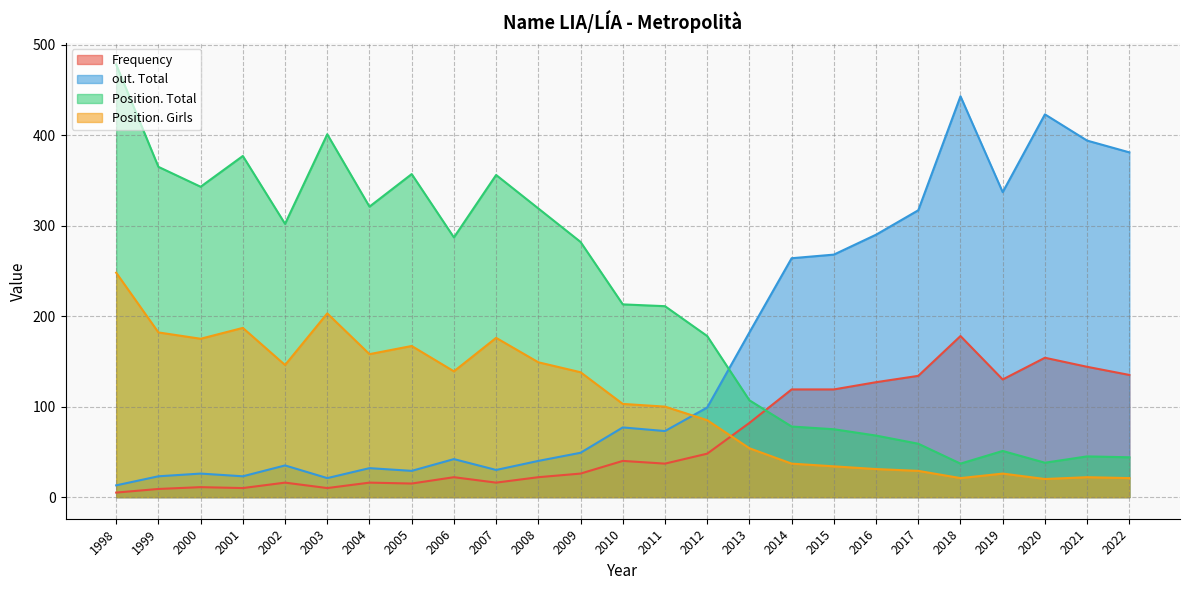

What is the value of the Frequency point at the 22nd from the left?

130